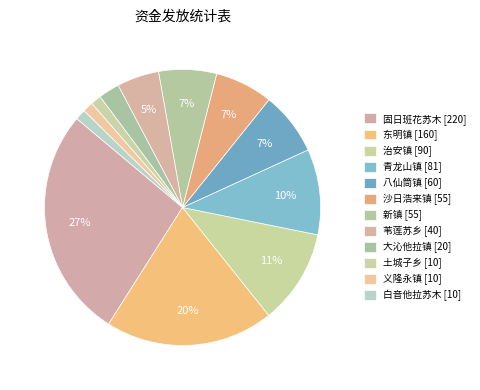

Which category has the smallest portion of the pie?

土城子乡